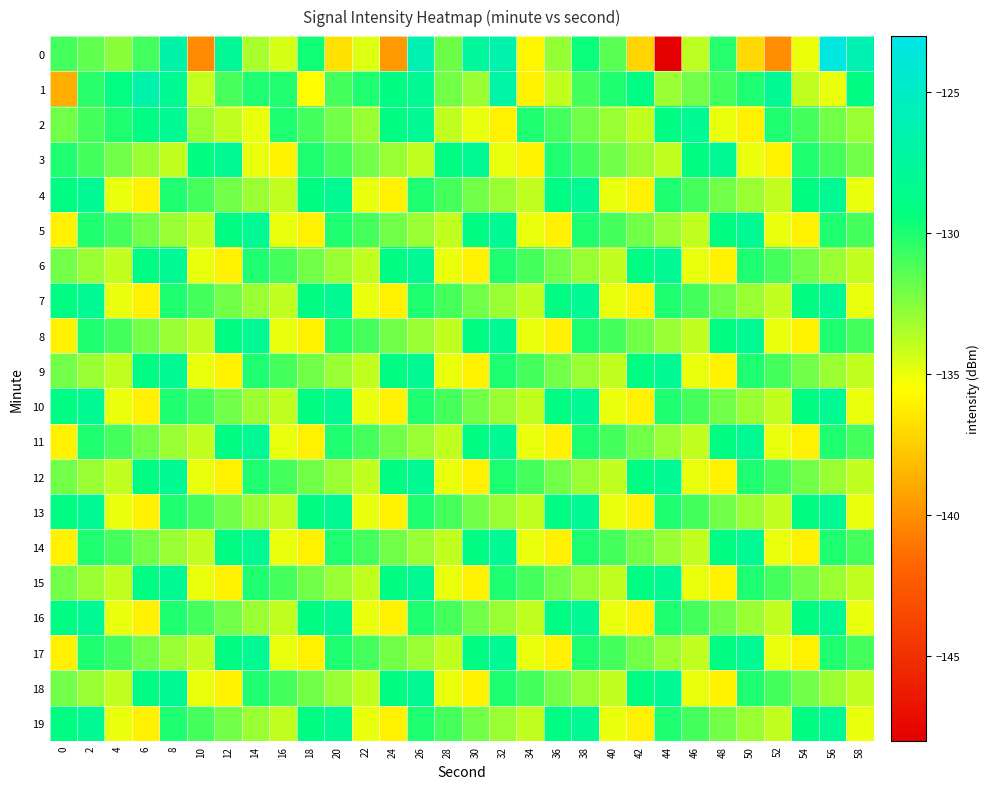

Between 4 and 22, which is larger?

4